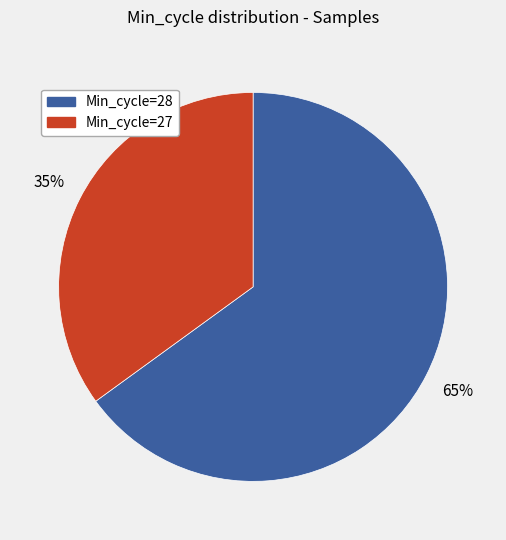

Is it true that Min_cycle=27 is 35% of the pie?

True